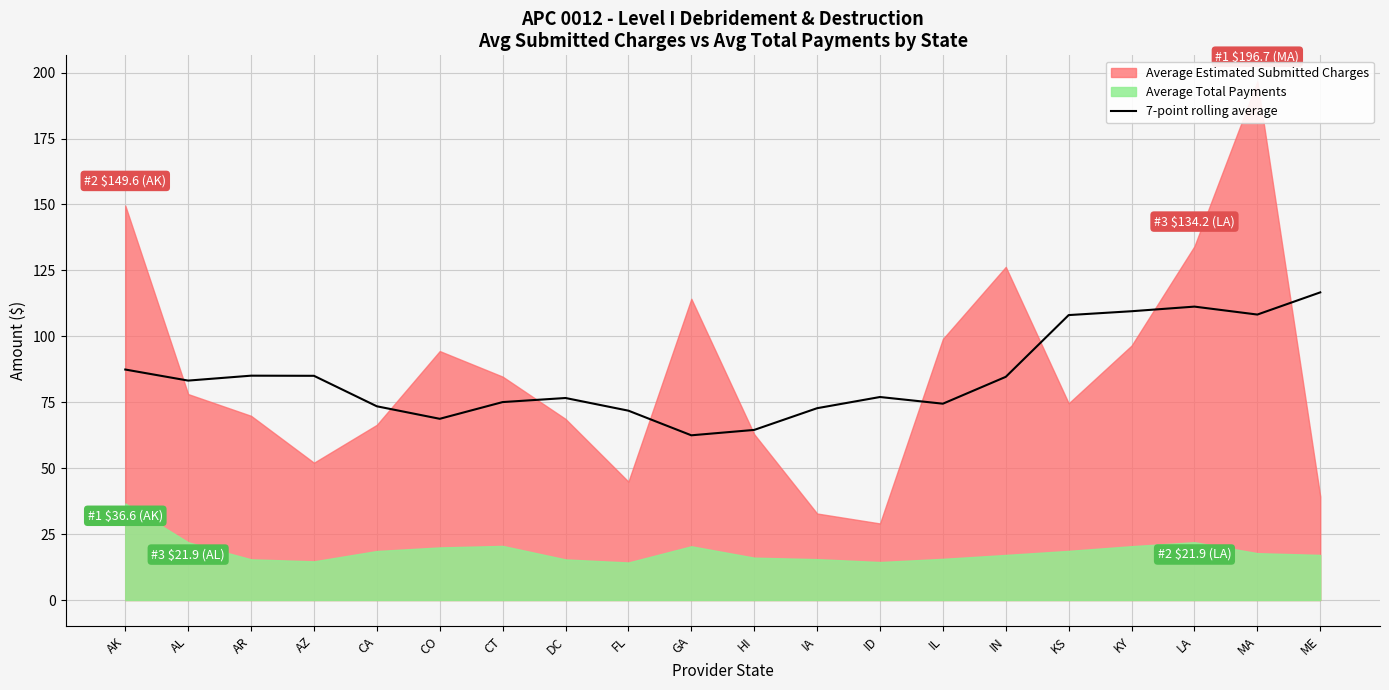

How many data points are less than 83?

10